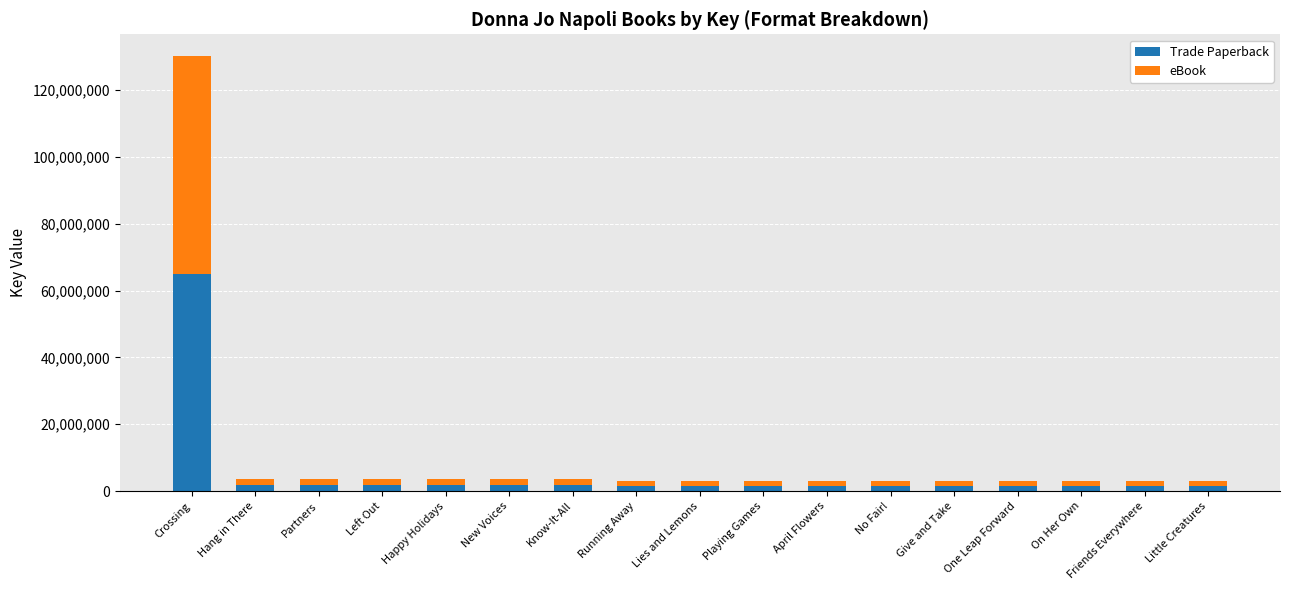

What is the approximate value of Trade Paperback at Crossing, to the nearest 10?

65089710